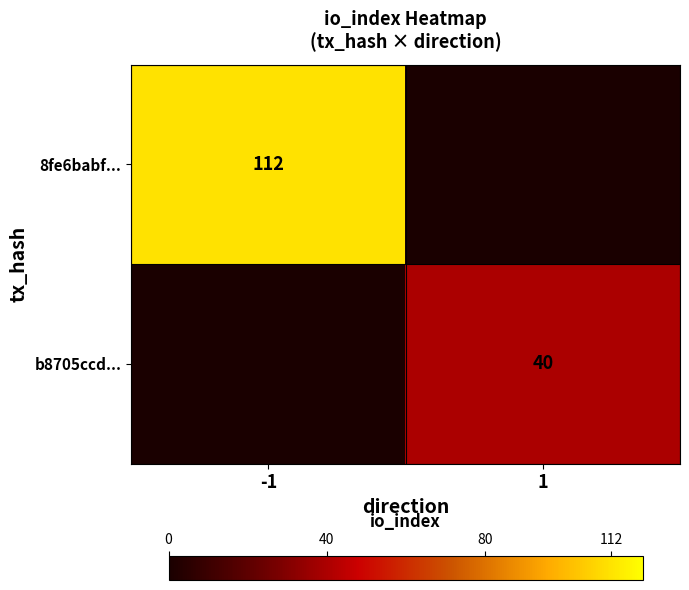

The 8fe6babf... series shows 112 at -1. True or false?

True